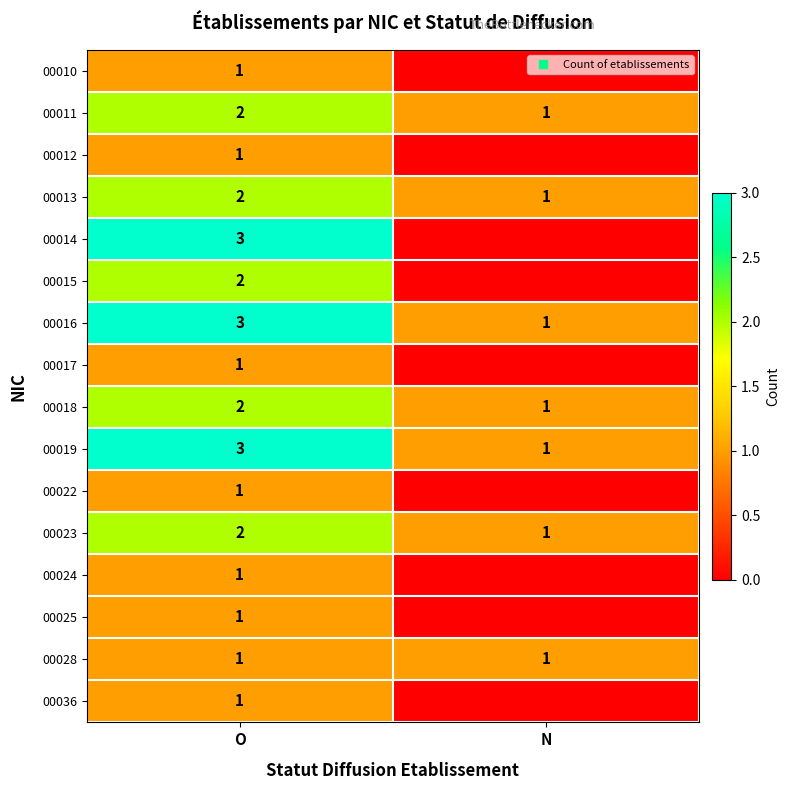

The value of 00016 at N is 1. True or false?

False